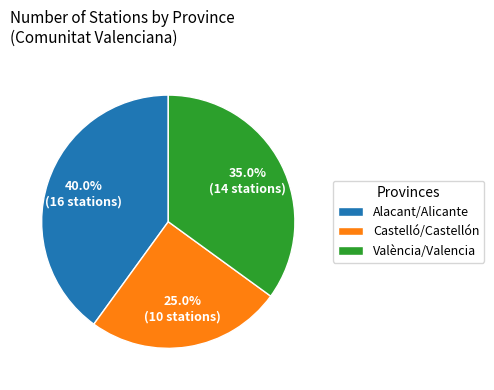

The Castelló/Castellón slice represents 37% of the pie. True or false?

False